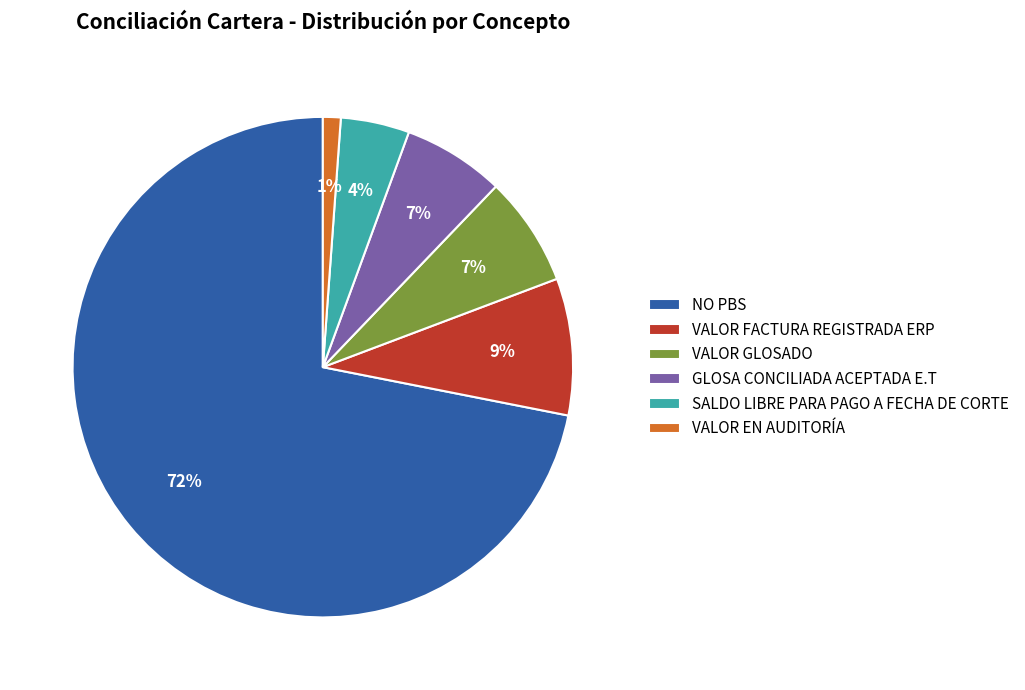

How many slices are in this pie chart?

6